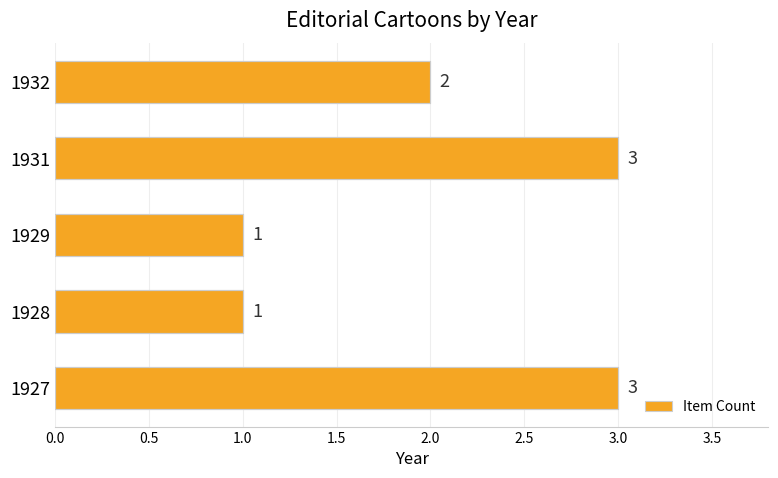

What is the greatest value displayed?

3